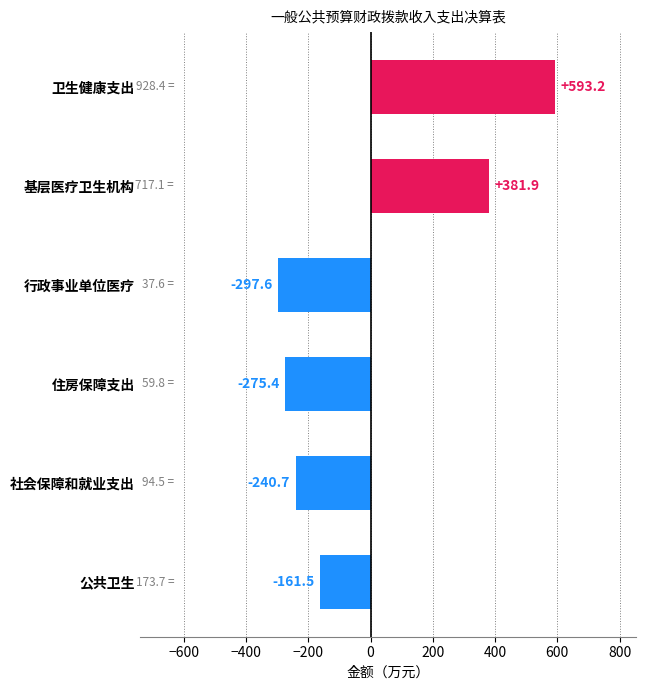

At which label is the value closest to 147?

基层医疗卫生机构